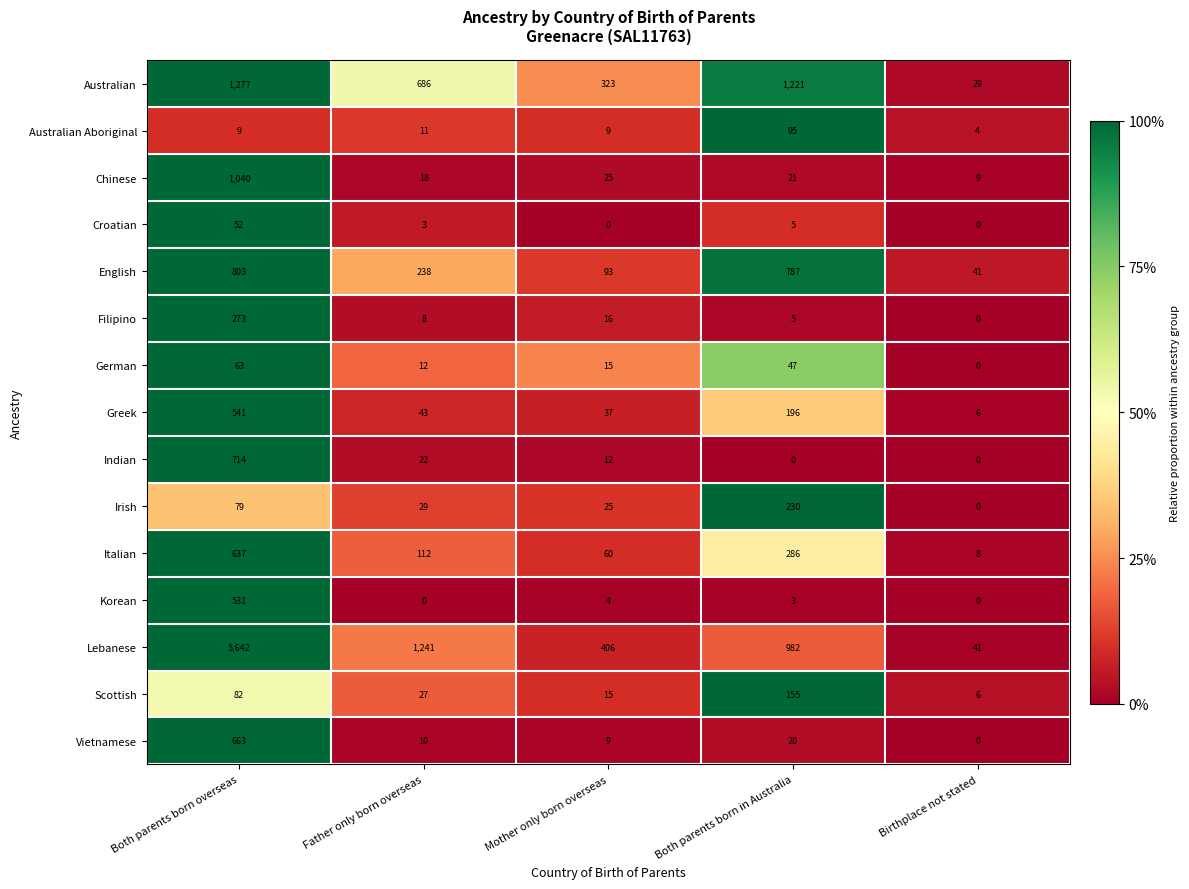

At which category is the sum across all series the highest?

Both parents born overseas